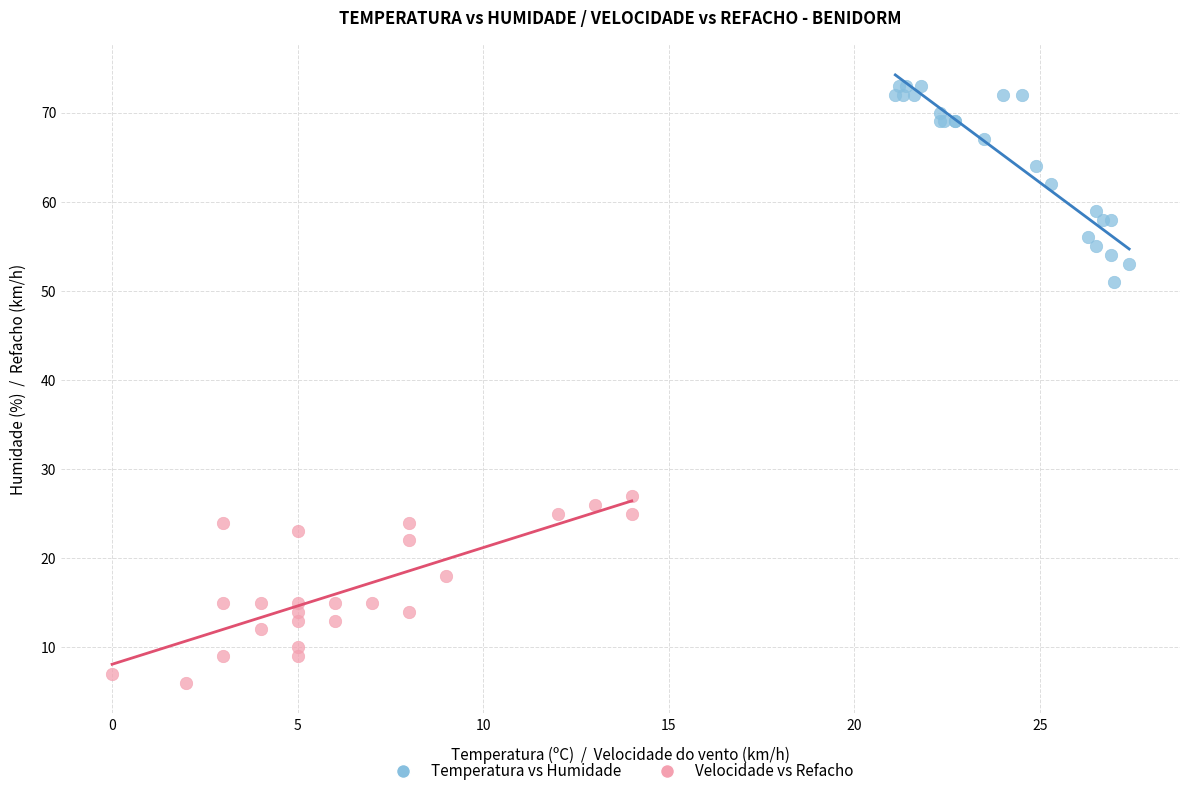

What are all the series names shown in the legend?

Temperatura vs Humidade, Velocidade vs Refacho